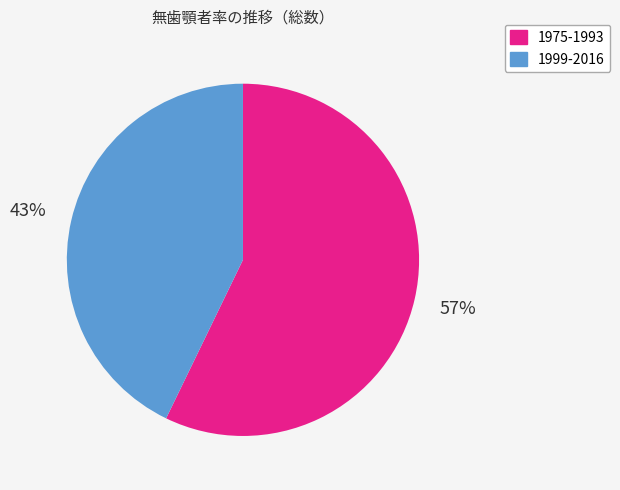

To the nearest percent, what is the difference between the largest and smallest slice percentages?

14%